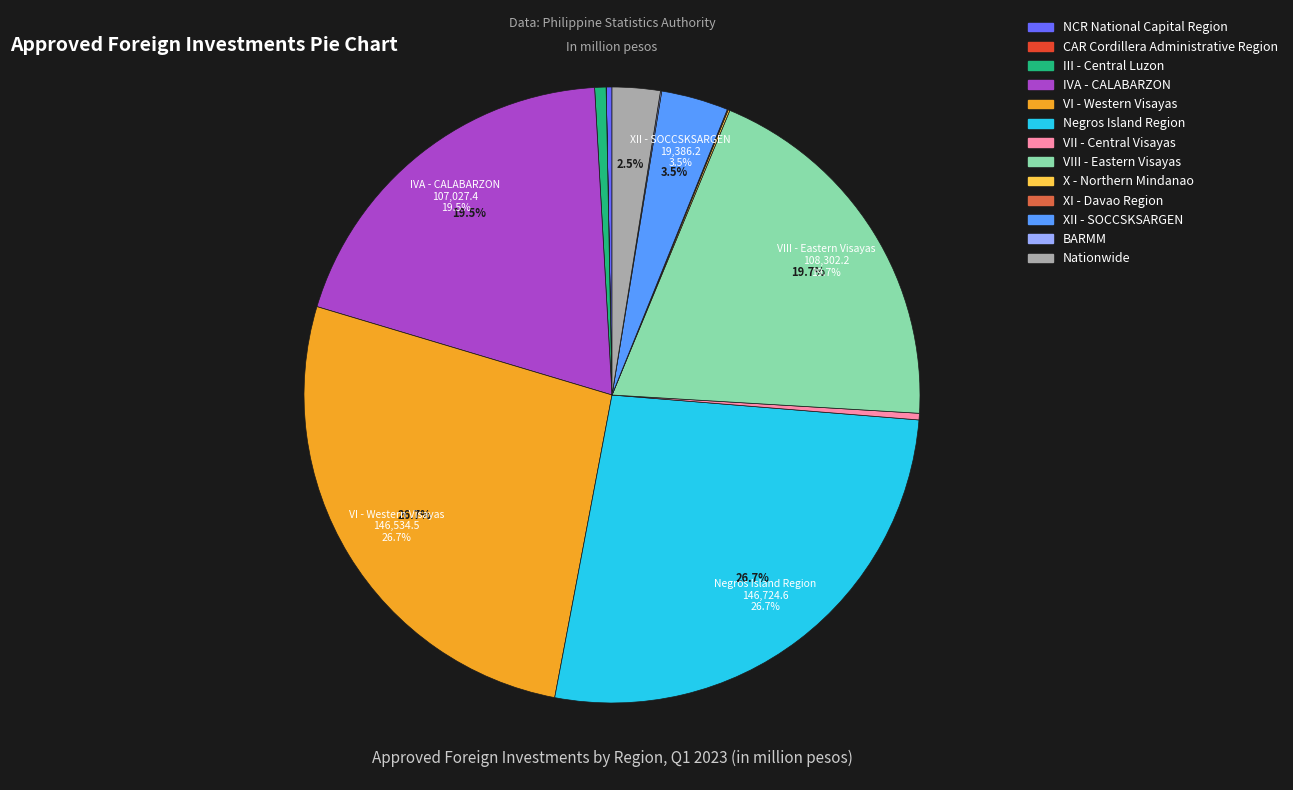

Does Negros Island Region represent more than half of the total?

No